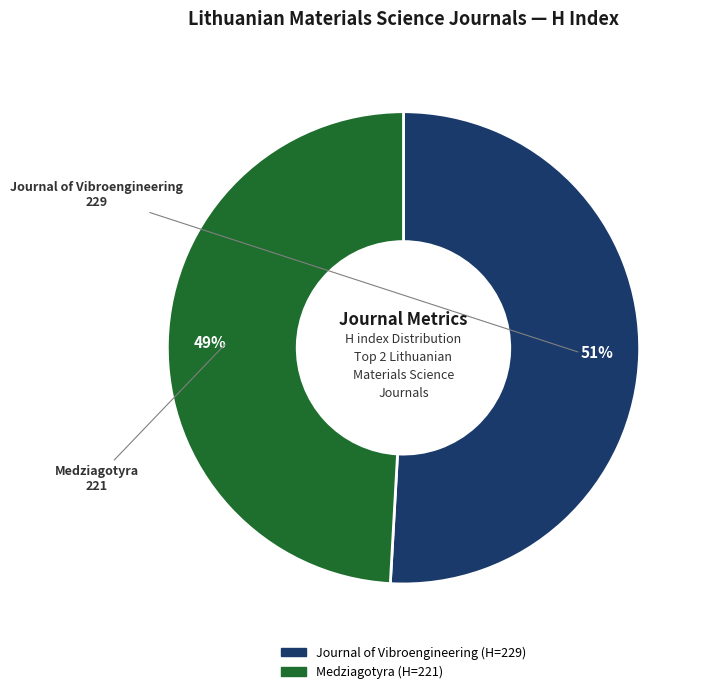

To the nearest percent, what is the average slice percentage?

50%